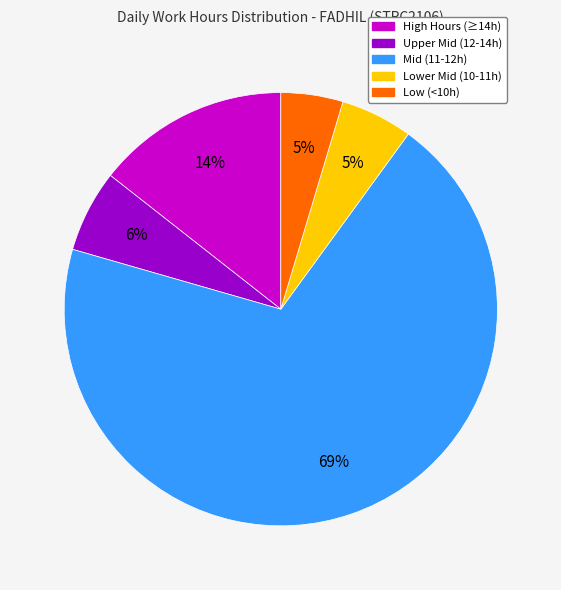

Do High Hours (≥14h) and Low (<10h) together represent more than half of the pie?

No